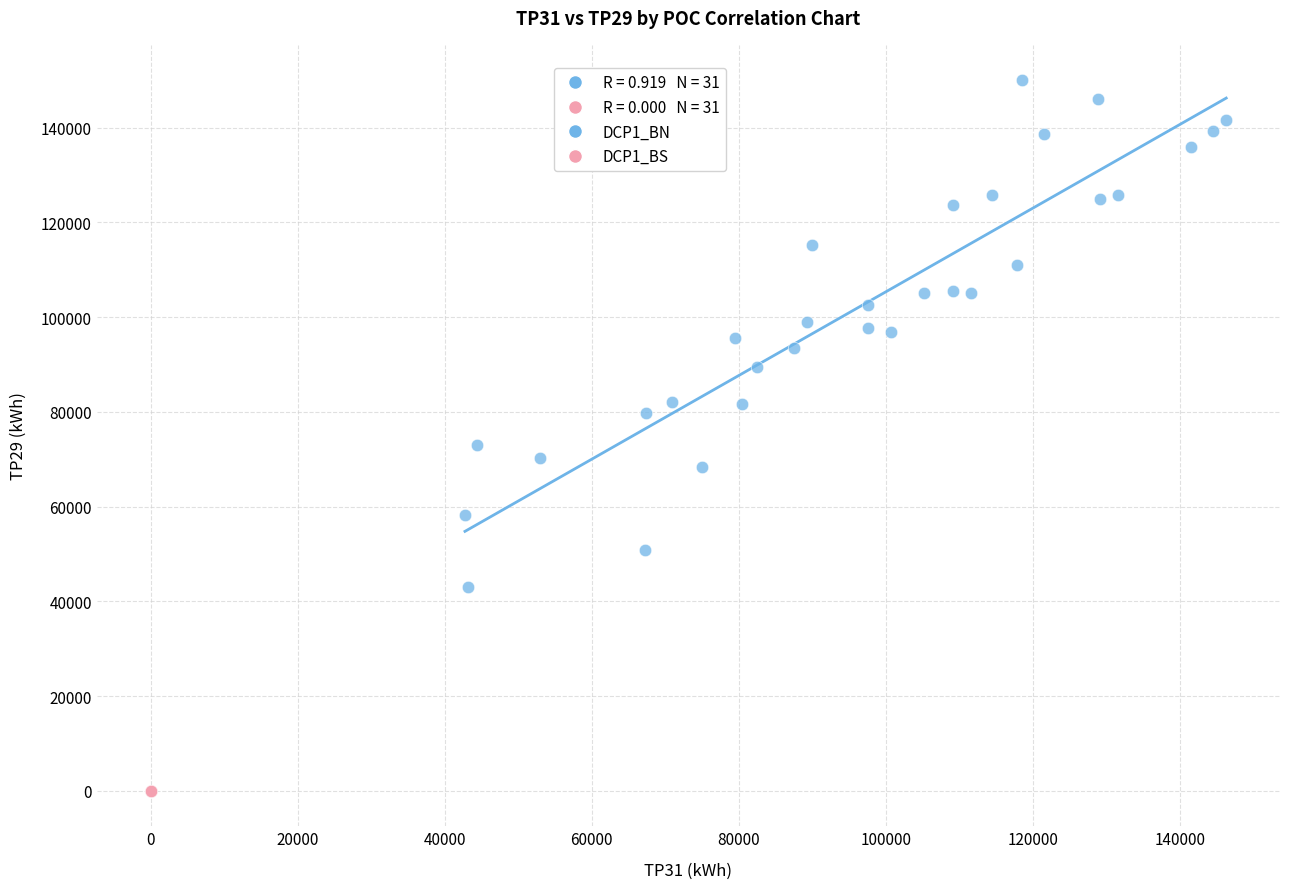

Which series contains the highest Y value?

DCP1_BN